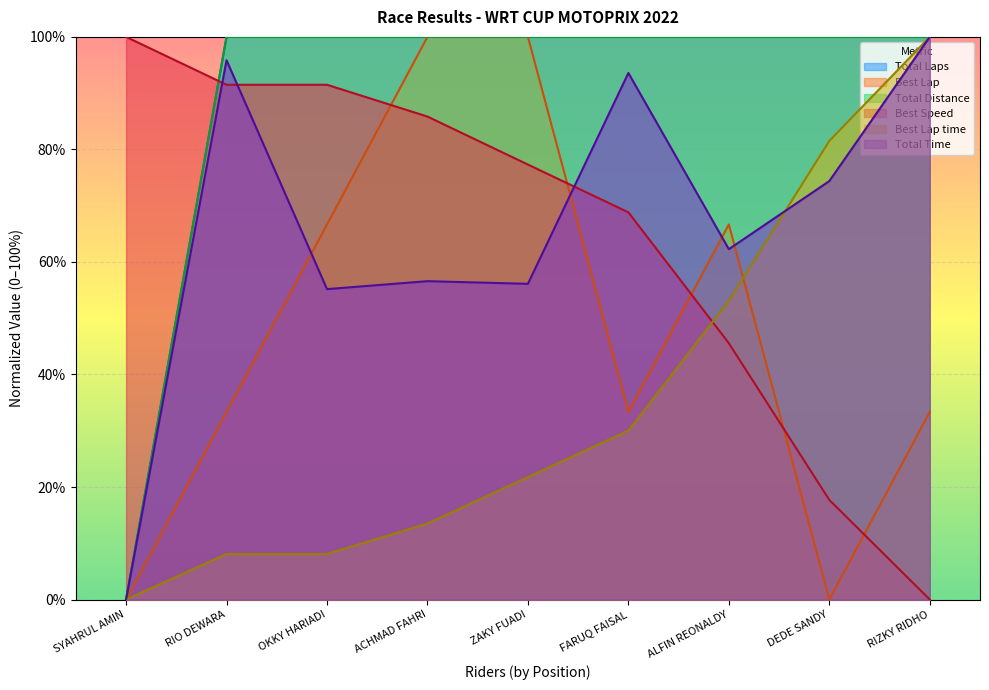

How many data points in Total Time are less than 62?

4